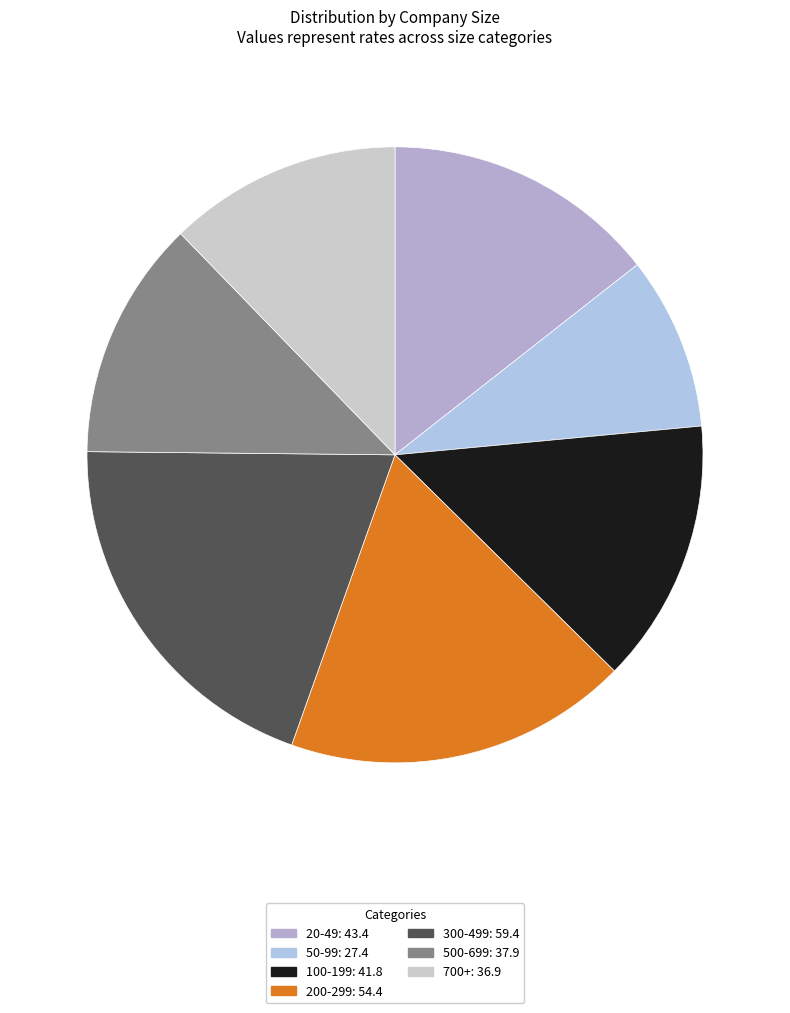

How many slices are in this pie chart?

7